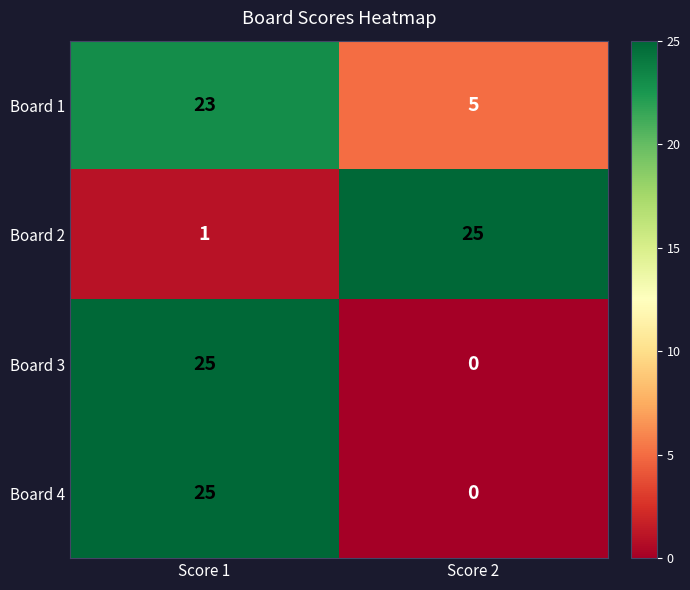

What is the sum of the Board 2 values at Score 1 and Score 2?

26